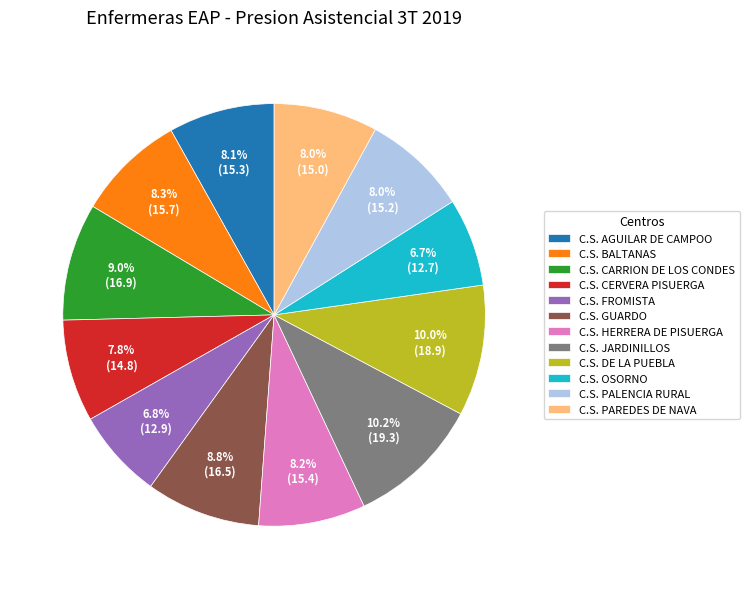

Does C.S. AGUILAR DE CAMPOO represent more than half of the total?

No